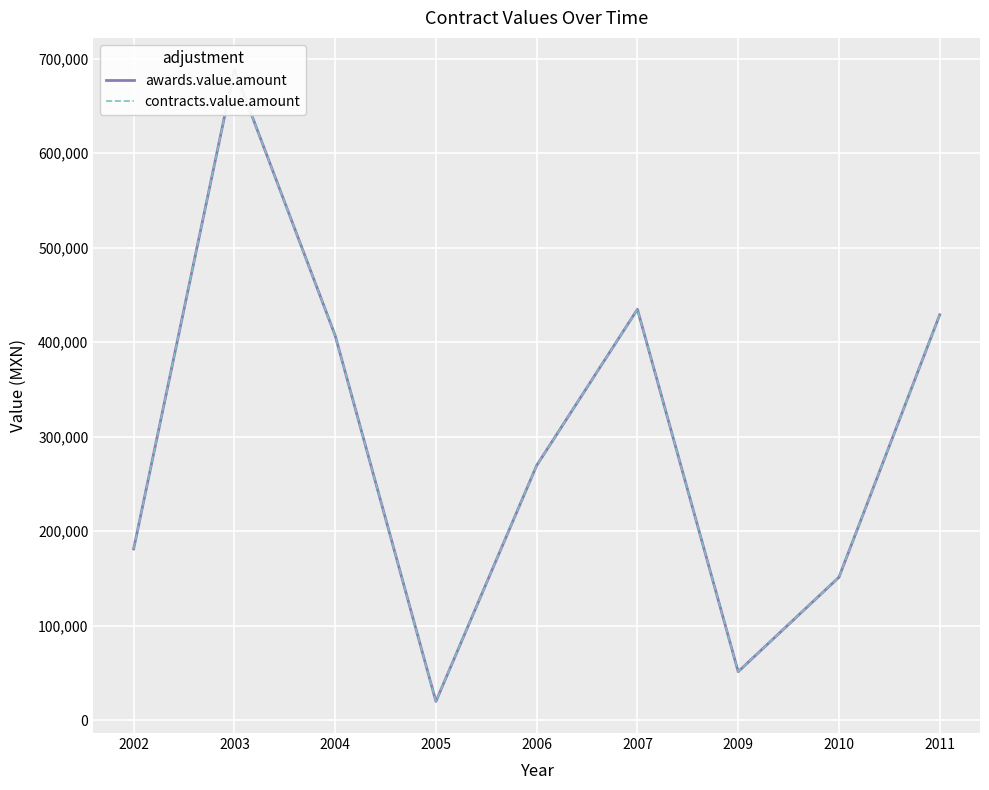

Is this an area chart (filled region under the line)?

No